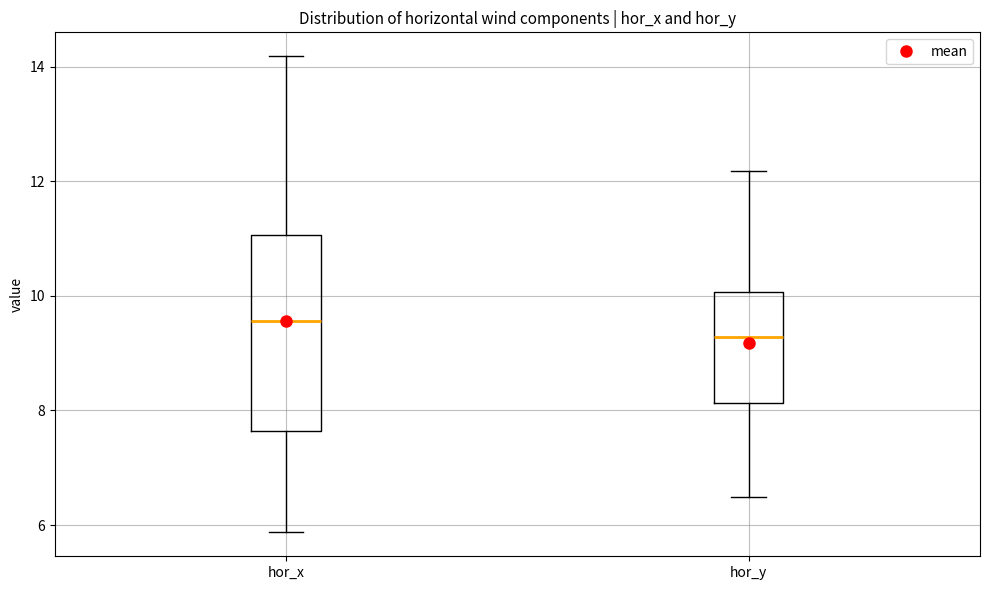

Reading left to right, transcribe this box plot: for each box, give where its median line is, the range the box spans, and where its two whiskers end, as read against the y-axis. The values are not printed on the chart, so give them approximately, as read against the axis.

hor_x: median 9.6, box 7.6 to 11.0, whiskers 5.8 to 14.2
hor_y: median 9.2, box 8.2 to 10.0, whiskers 6.4 to 12.2